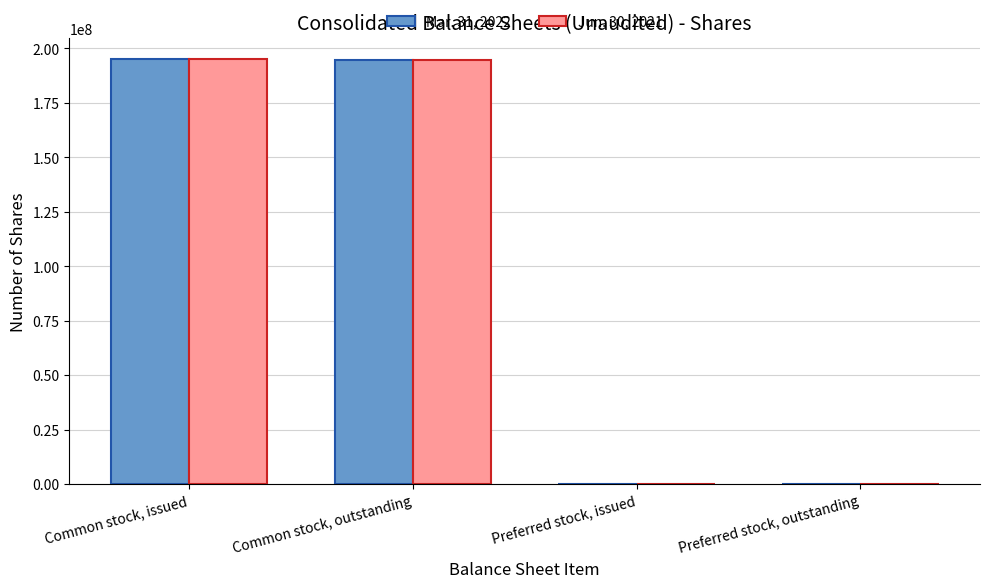

Is it true that Mar. 31, 2022 equals 194750907 at Common stock, outstanding?

True